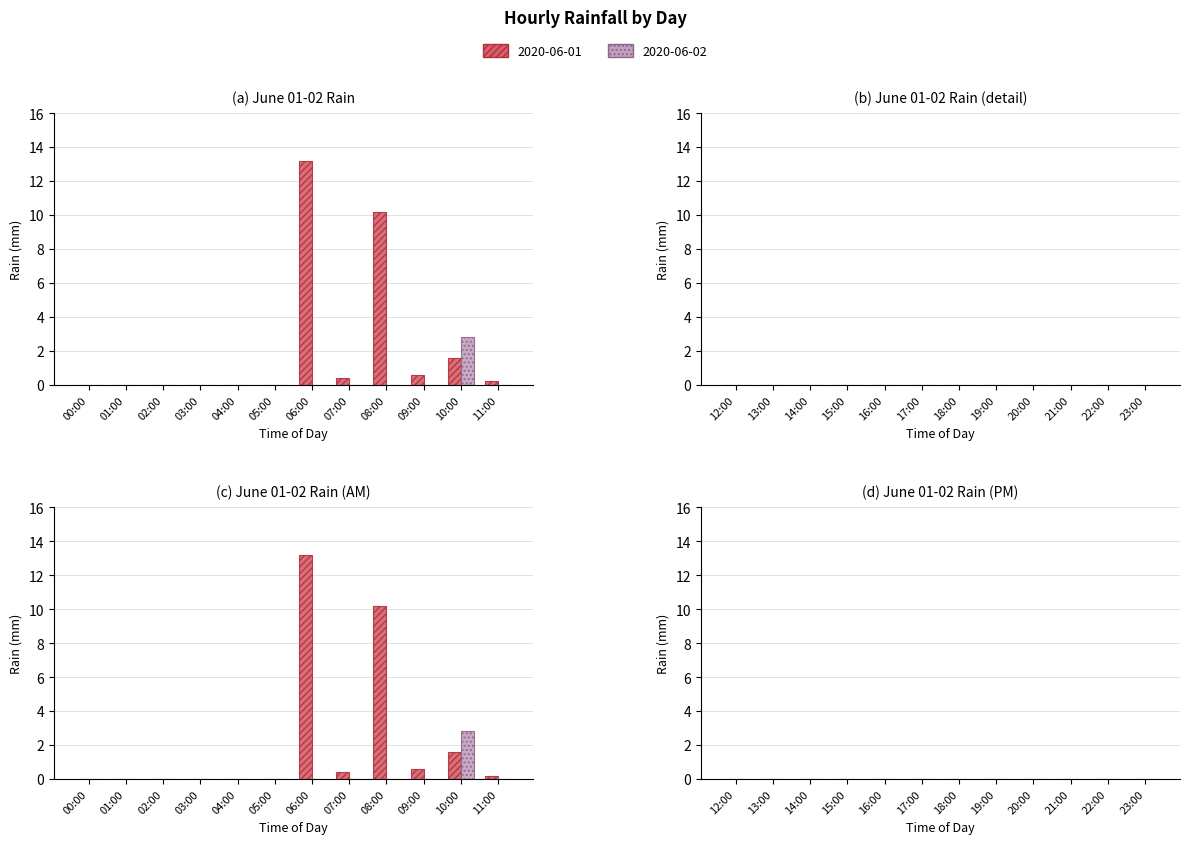

Which label corresponds to the largest value in the chart?

06:00